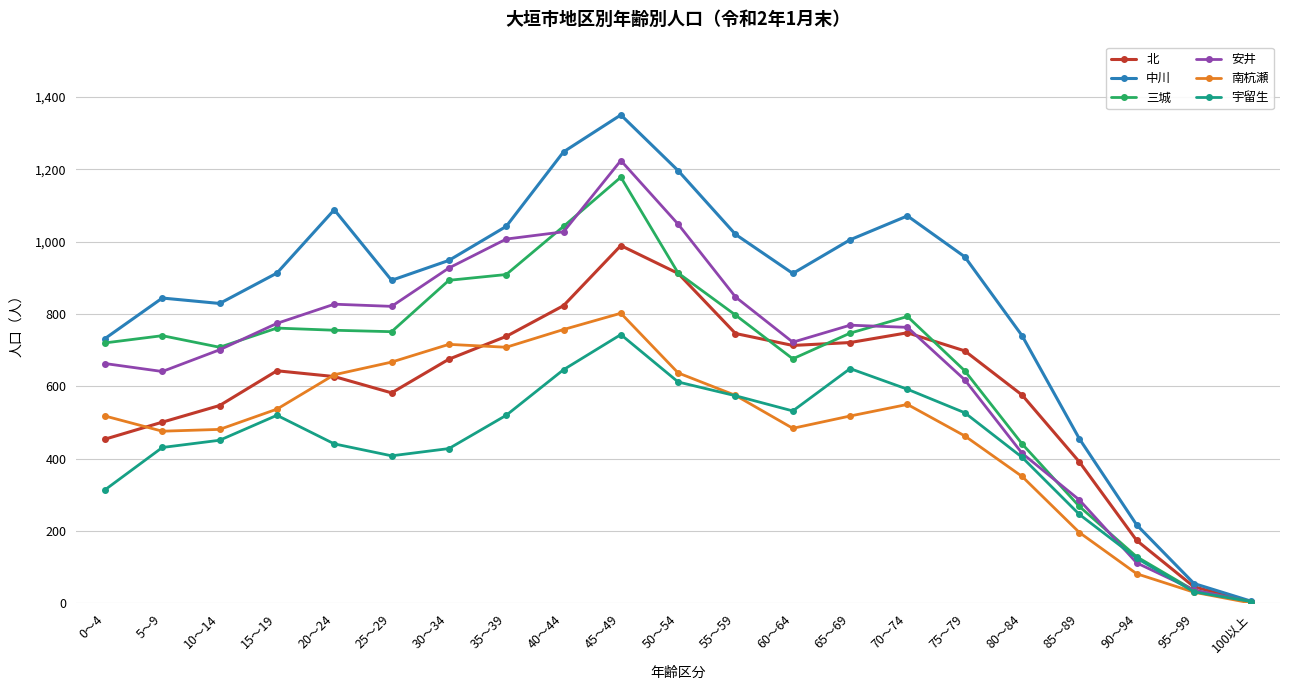

Does the chart have visible grid lines?

Yes